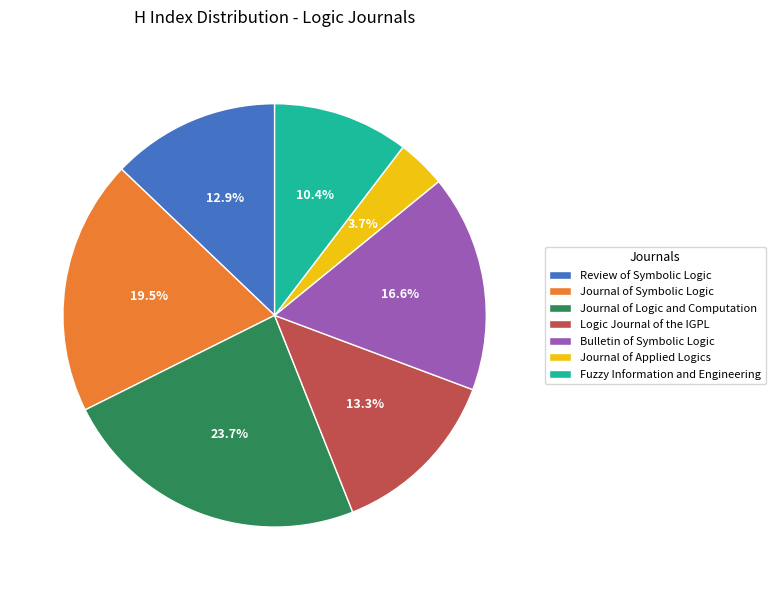

Between Bulletin of Symbolic Logic and Fuzzy Information and Engineering, which is larger?

Bulletin of Symbolic Logic